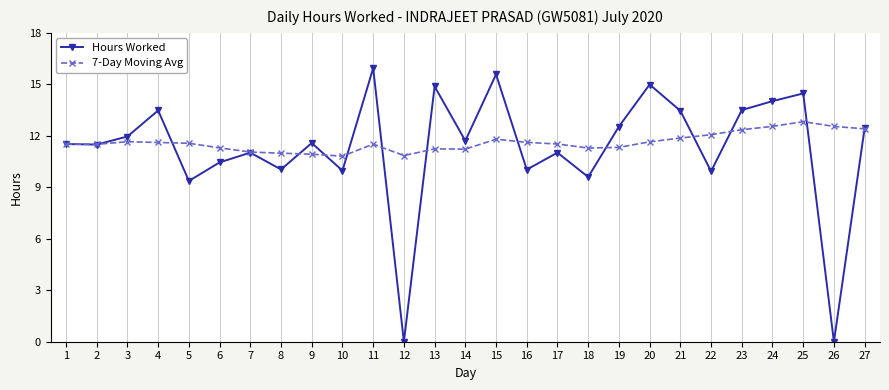

Rank the series by their maximum value, from lowest to highest.

7-Day Moving Avg, Hours Worked